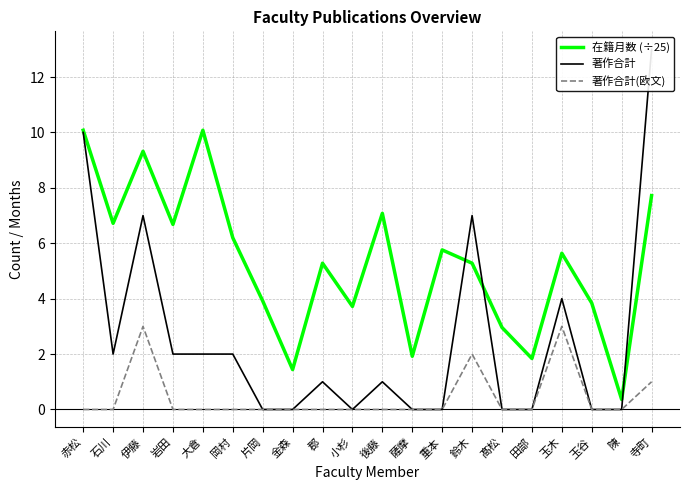

Where is the first local minimum for 在籍月数 (÷25)?

石川